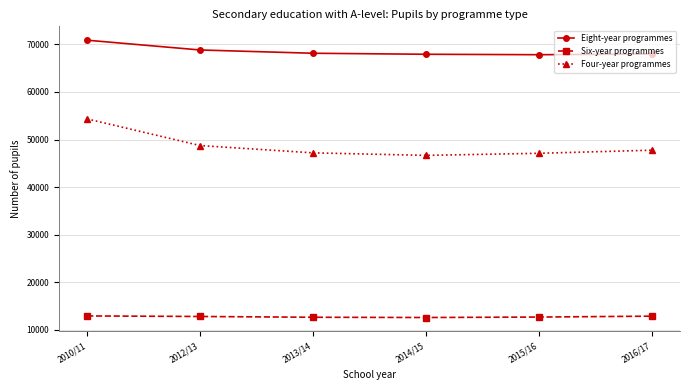

How many lines are shown in the chart?

3